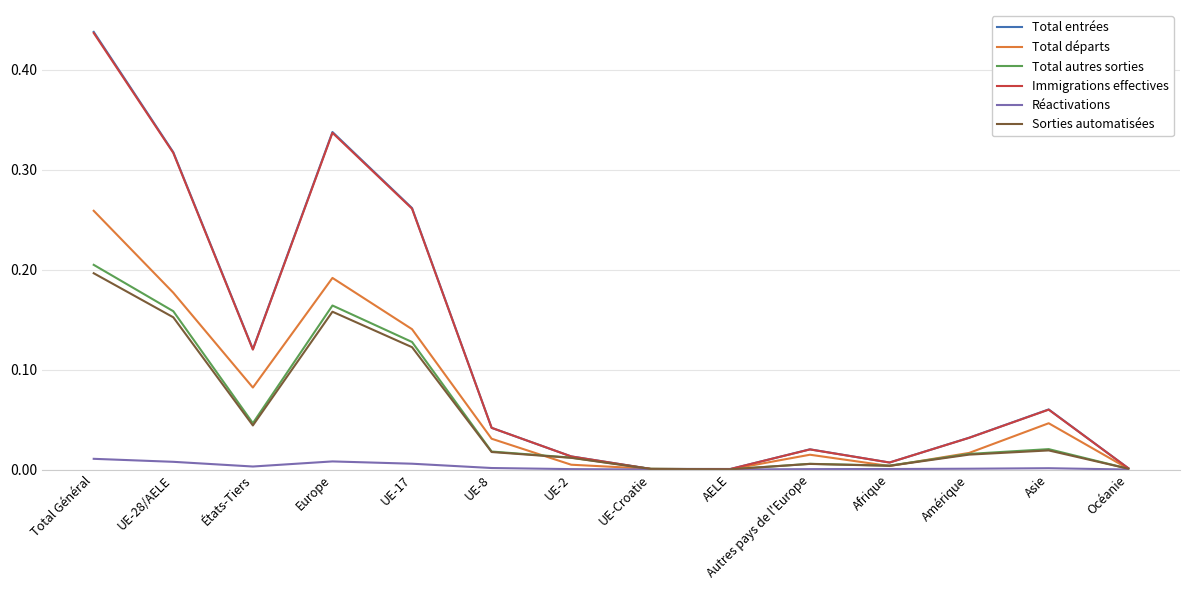

Does the chart have visible grid lines?

Yes